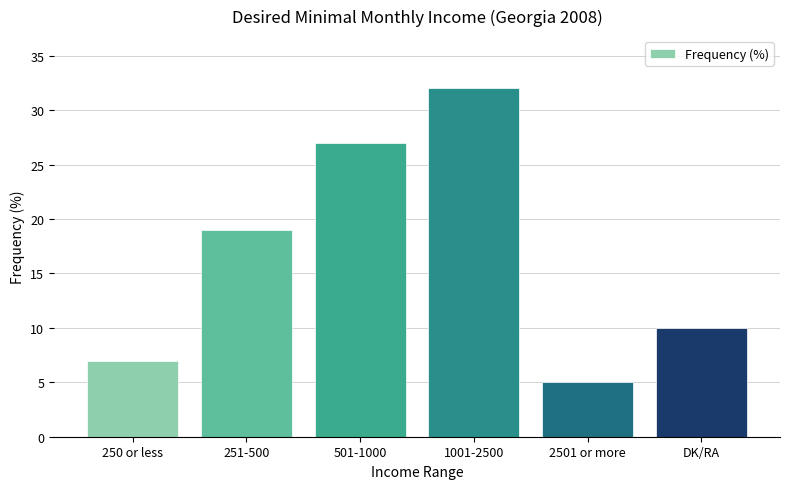

What is the difference between the values at DK/RA and 501-1000?

17